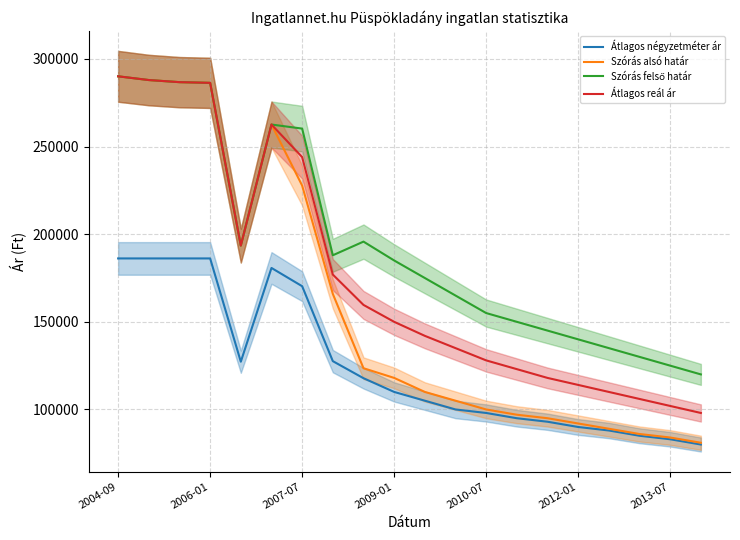

True or false: Átlagos négyzetméter ár has more than 0 interior local peaks.

True